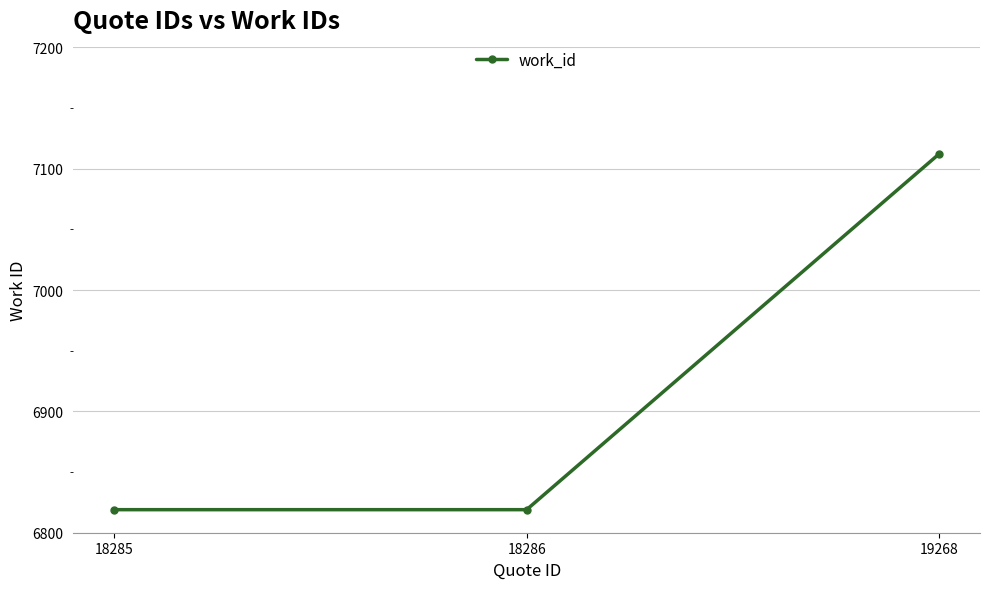

Approximately how many times larger is the value at 18286 compared to 18285?

1.0